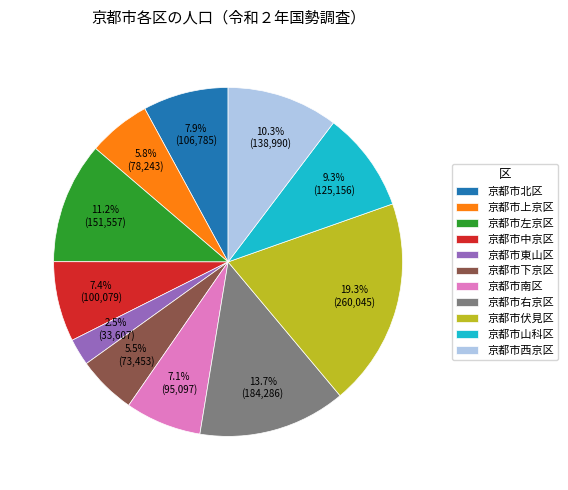

Which slice is the smallest?

京都市東山区